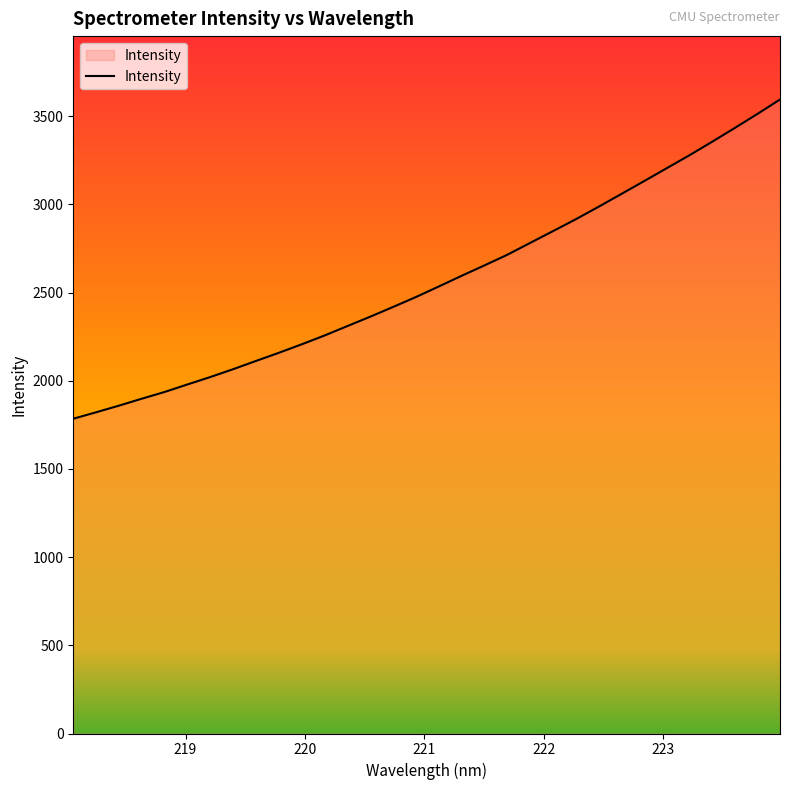

How many series are shown in this chart?

1